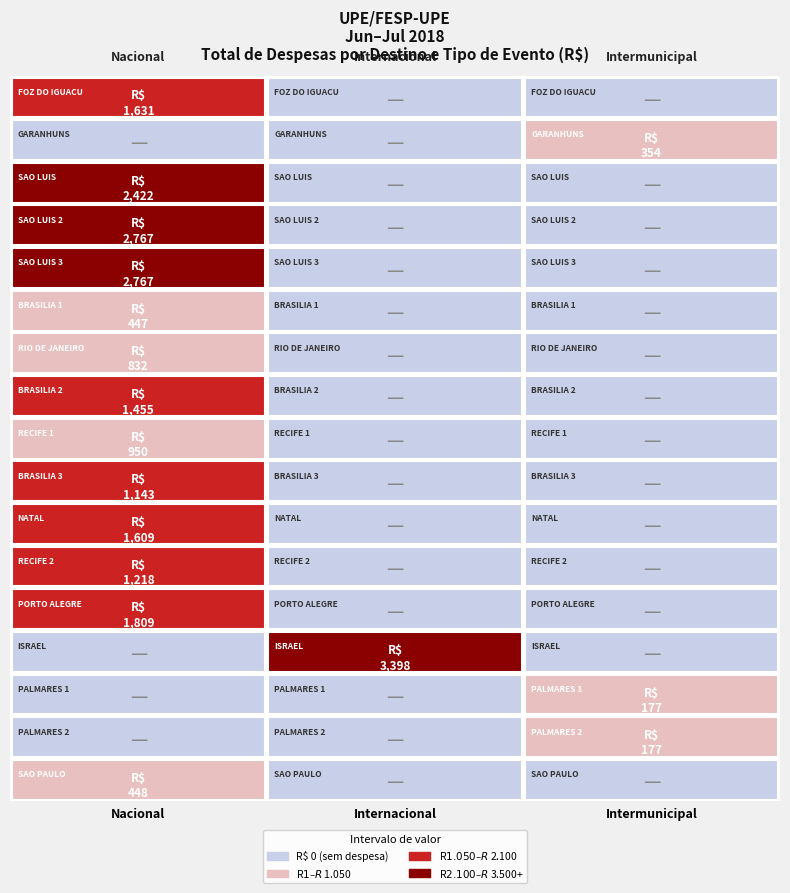

Is it true that Intermunicipal equals 0.0 at 7?

True